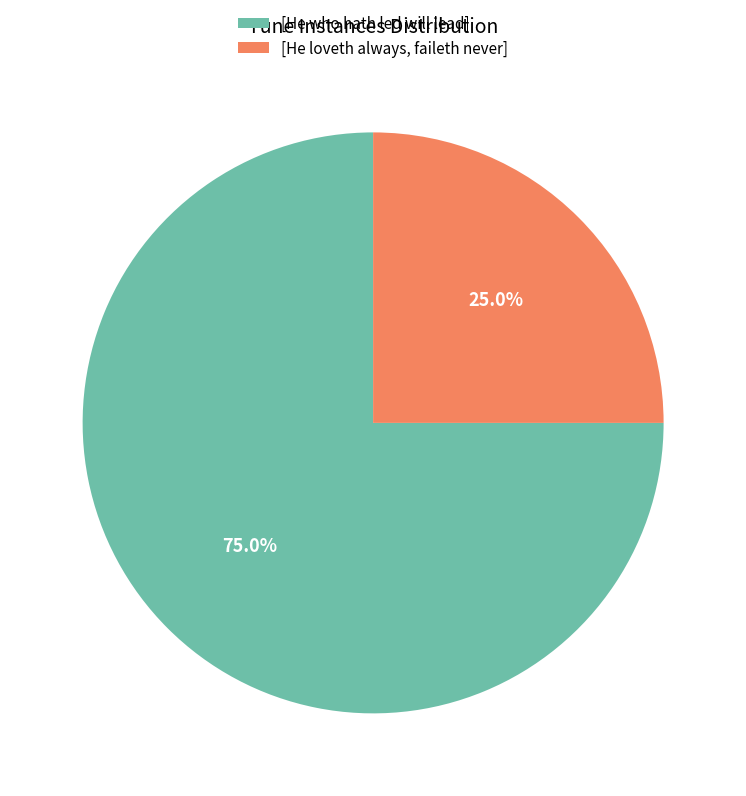

To the nearest percent, what is the average slice percentage?

50%